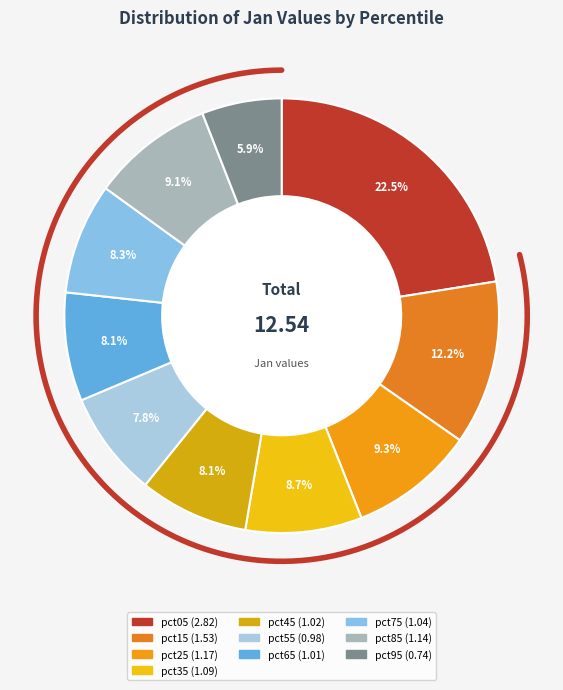

To the nearest percent, what is the difference between the largest and smallest slice percentages?

17%